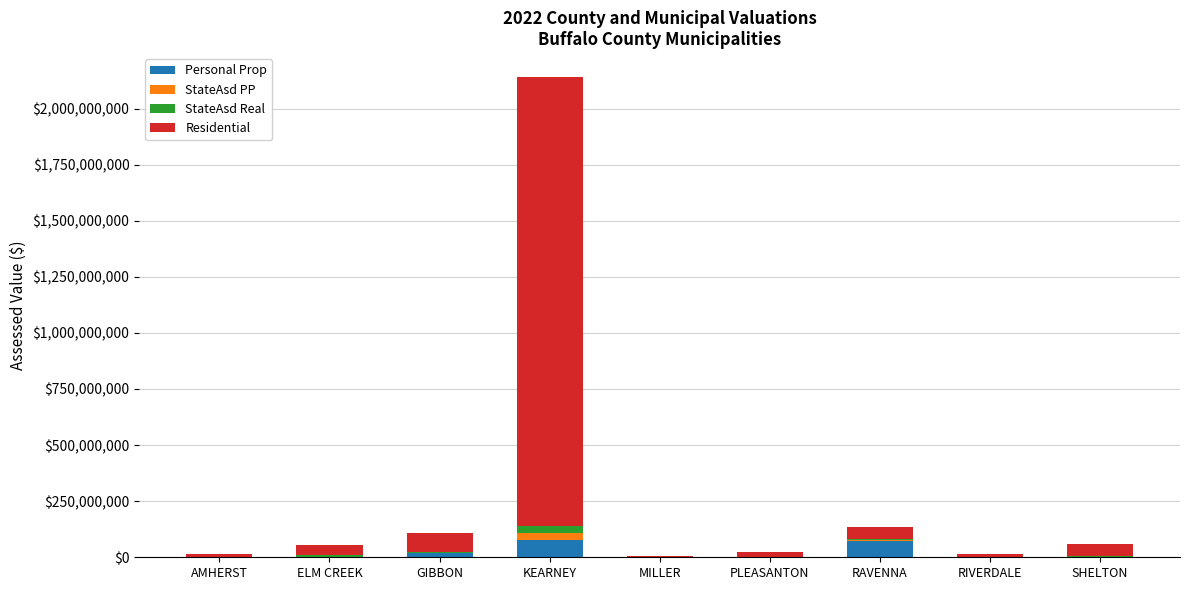

Which series has the largest total across all categories?

Residential